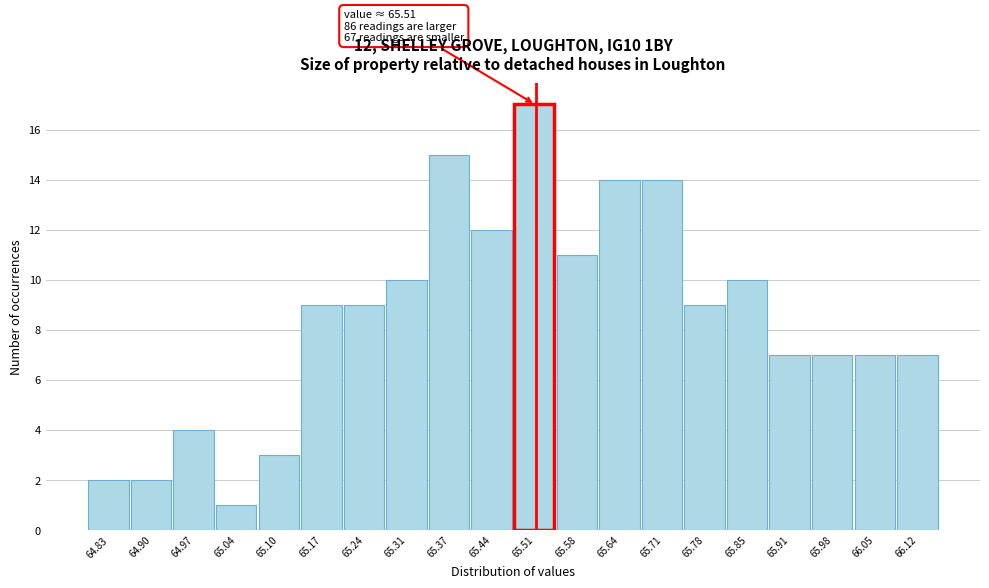

Which range on the x-axis has the tallest bar?

65.48 to 65.54